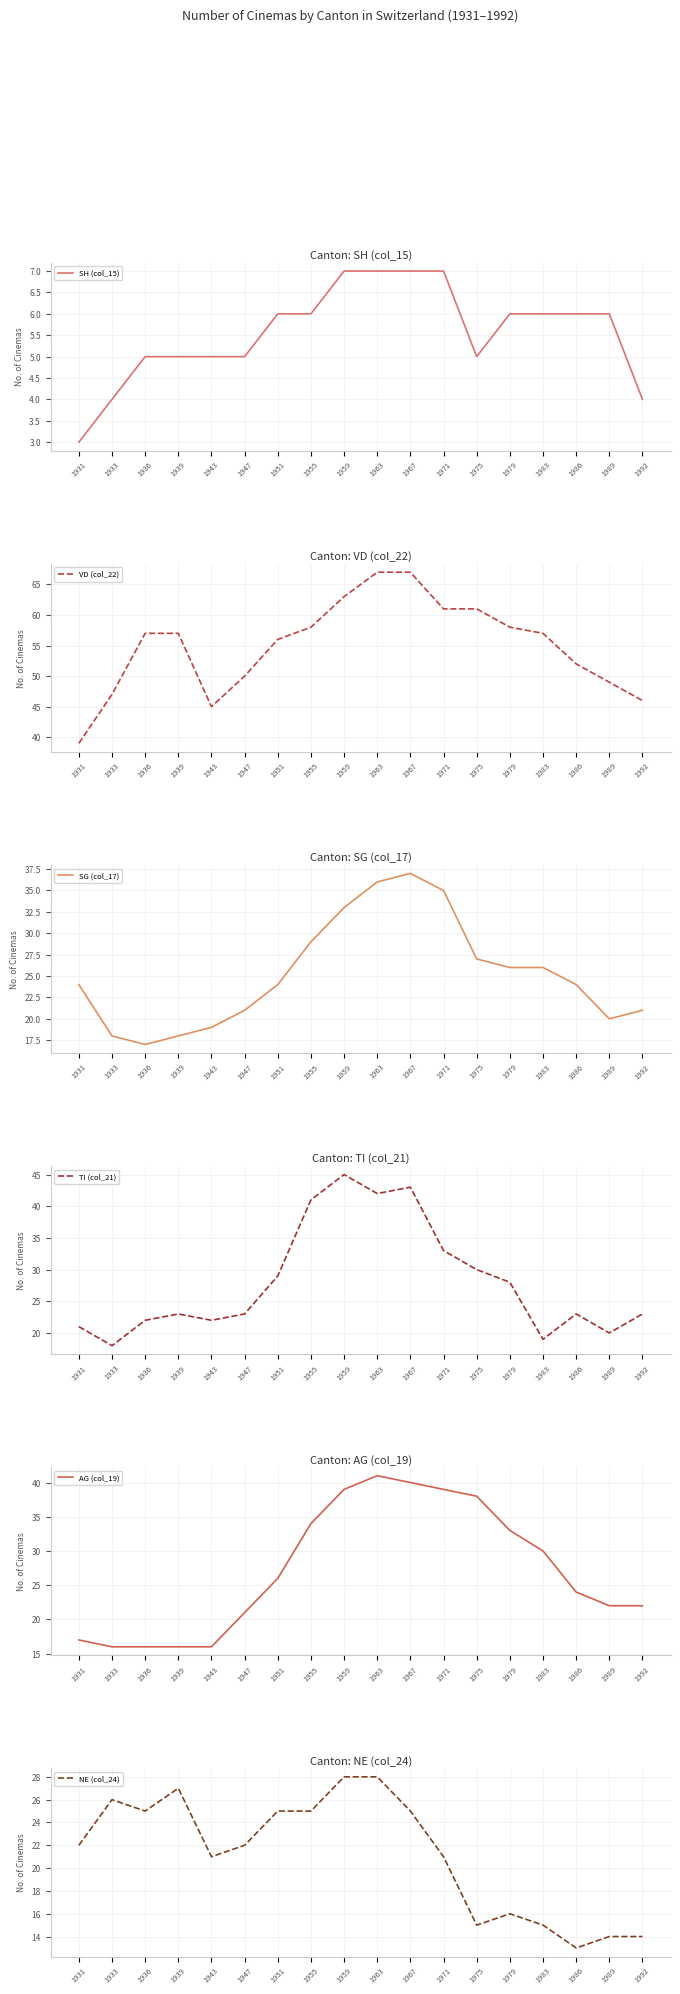

At which category is the sum across all series the highest?

1963